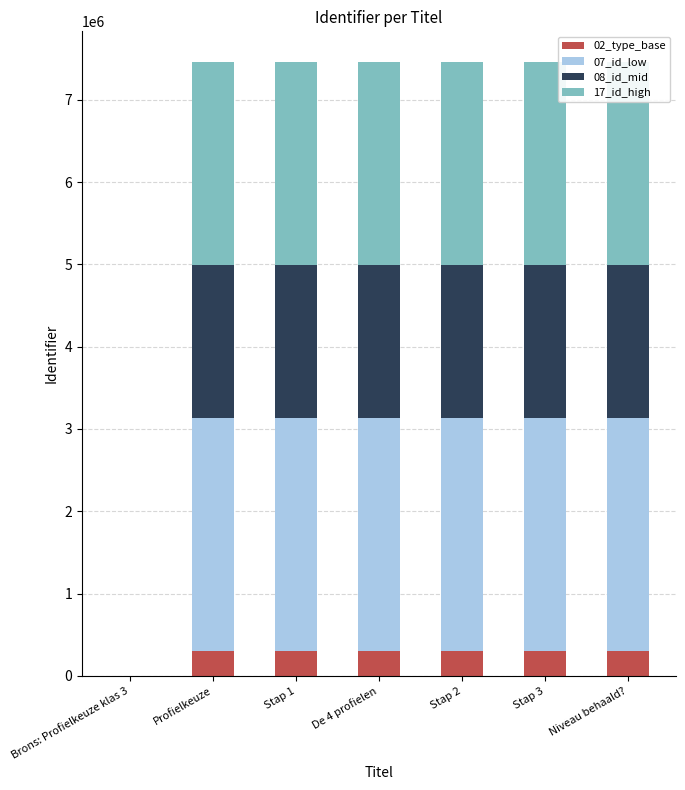

What are all the series names shown in the legend?

02_type_base, 07_id_low, 08_id_mid, 17_id_high